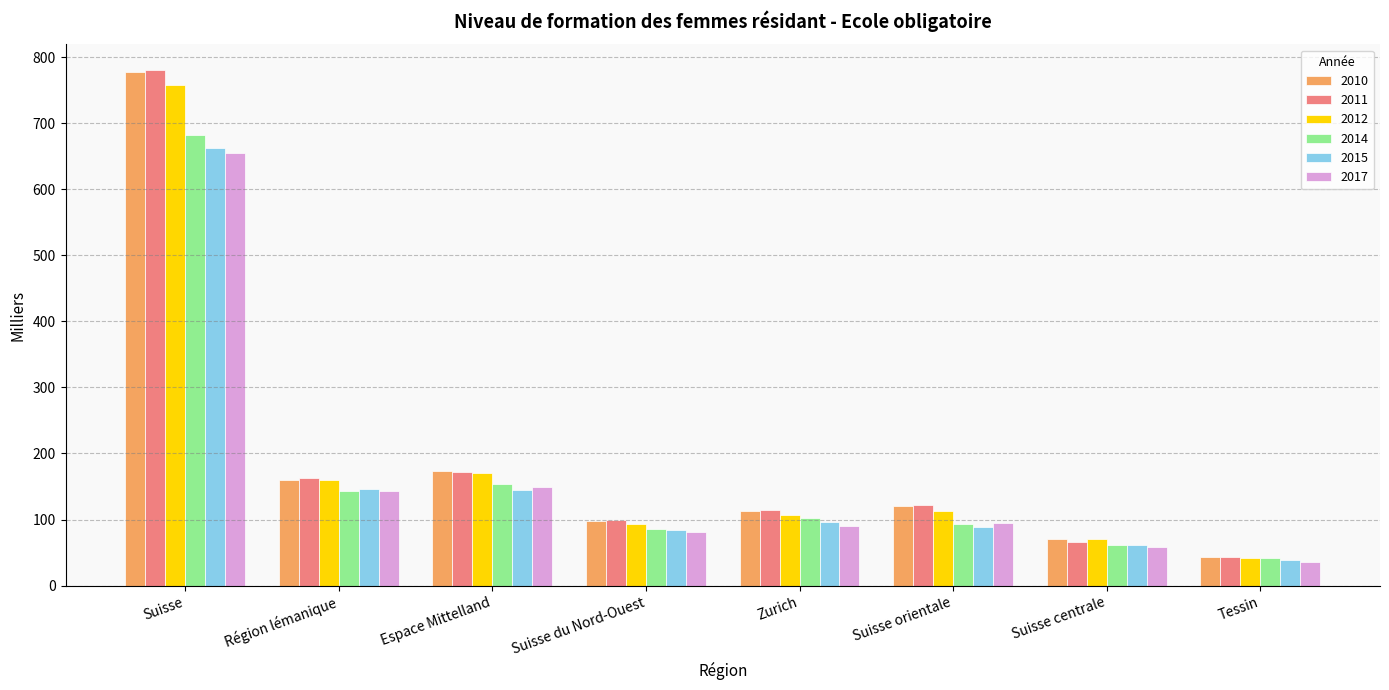

What is the minimum value for 2011?

42.9